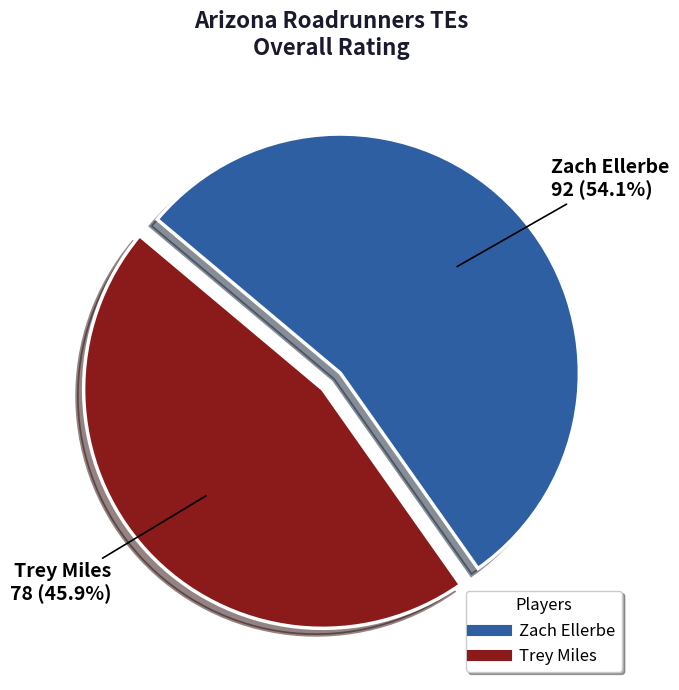

Which slice represents more than half of the pie?

Zach Ellerbe